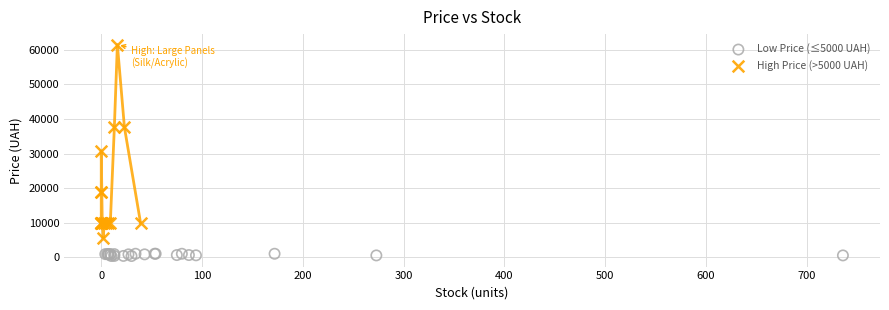

Which series has the largest Y range (max minus min)?

High Price (>5000 UAH)